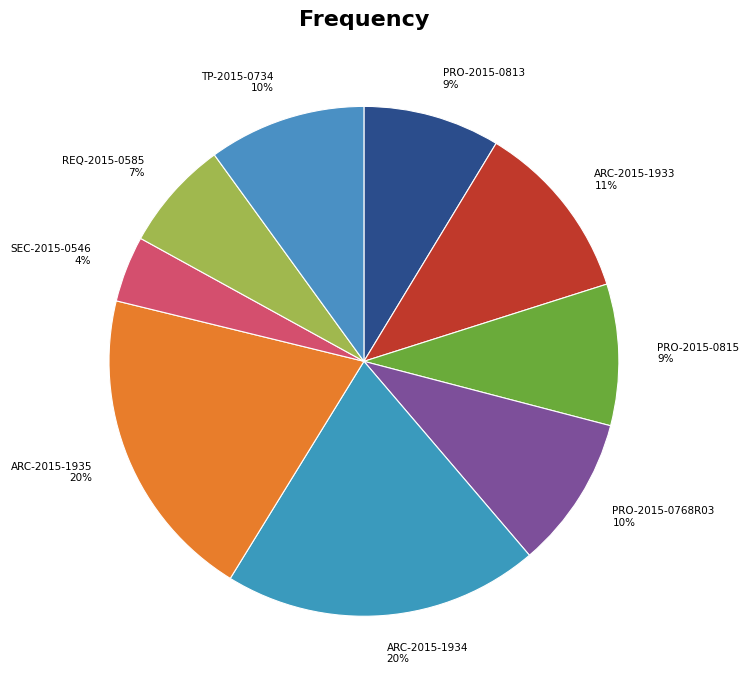

How many slices are in this pie chart?

9